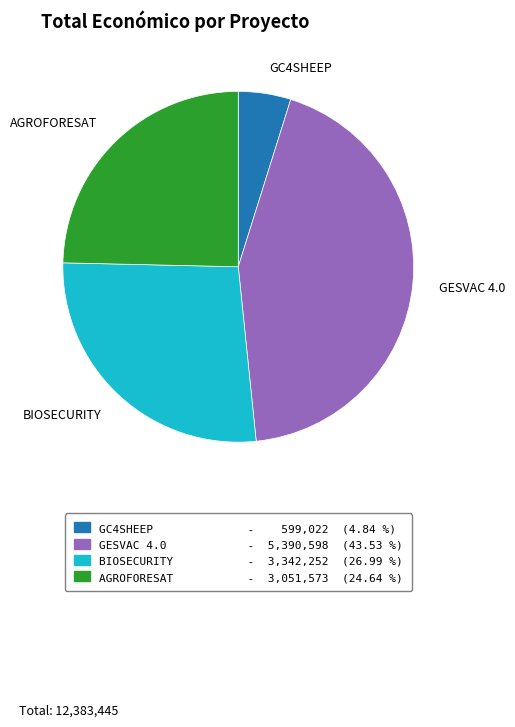

Does GESVAC 4.0 represent more than half of the total?

No